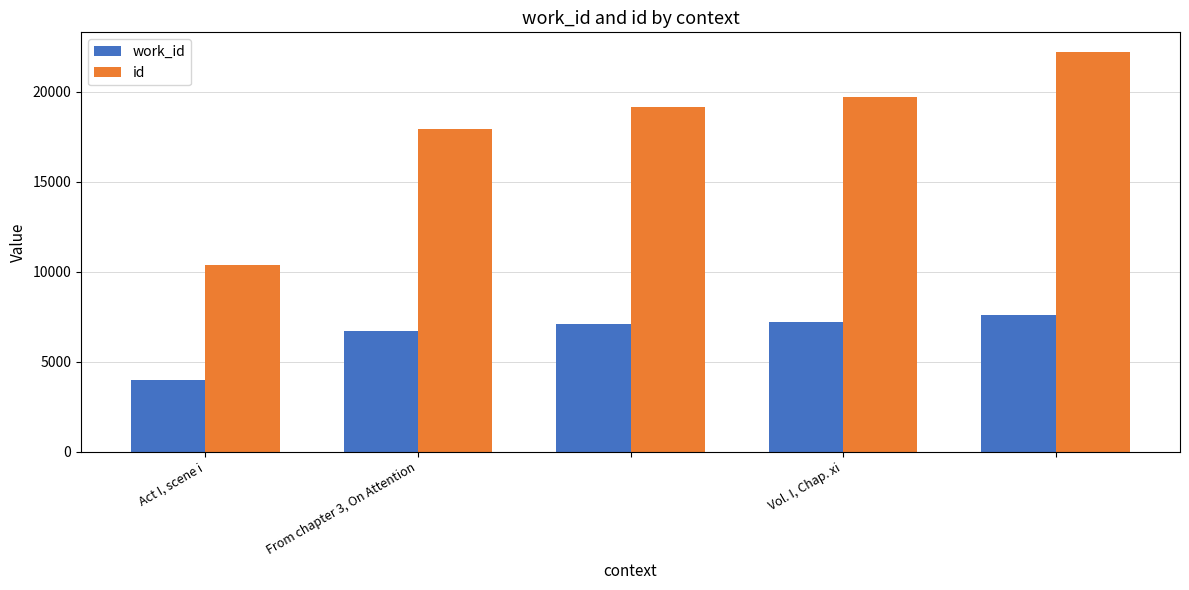

How many data points does each series have?

5